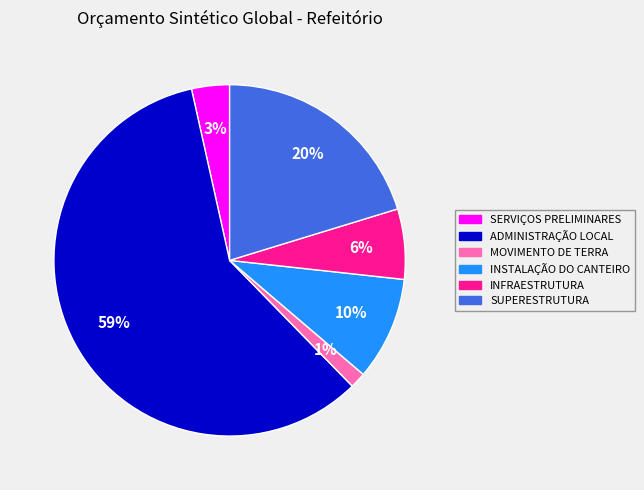

True or false: MOVIMENTO DE TERRA accounts for 1% of the total.

True